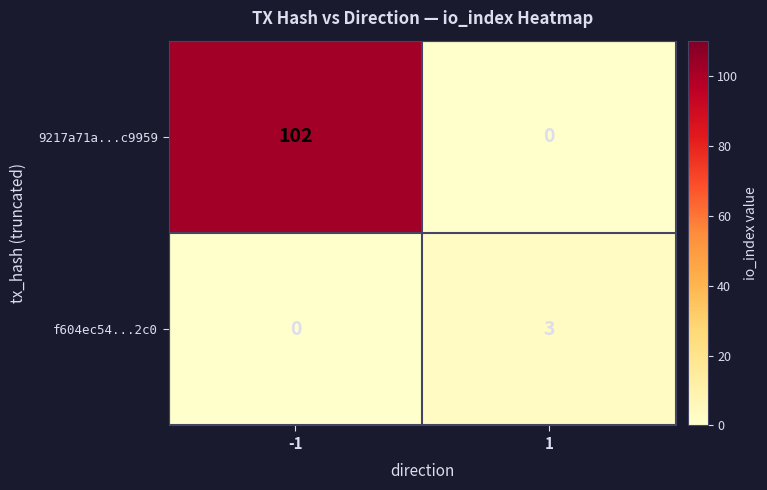

What is the average value of the 9217a71a...c9959 series?

51